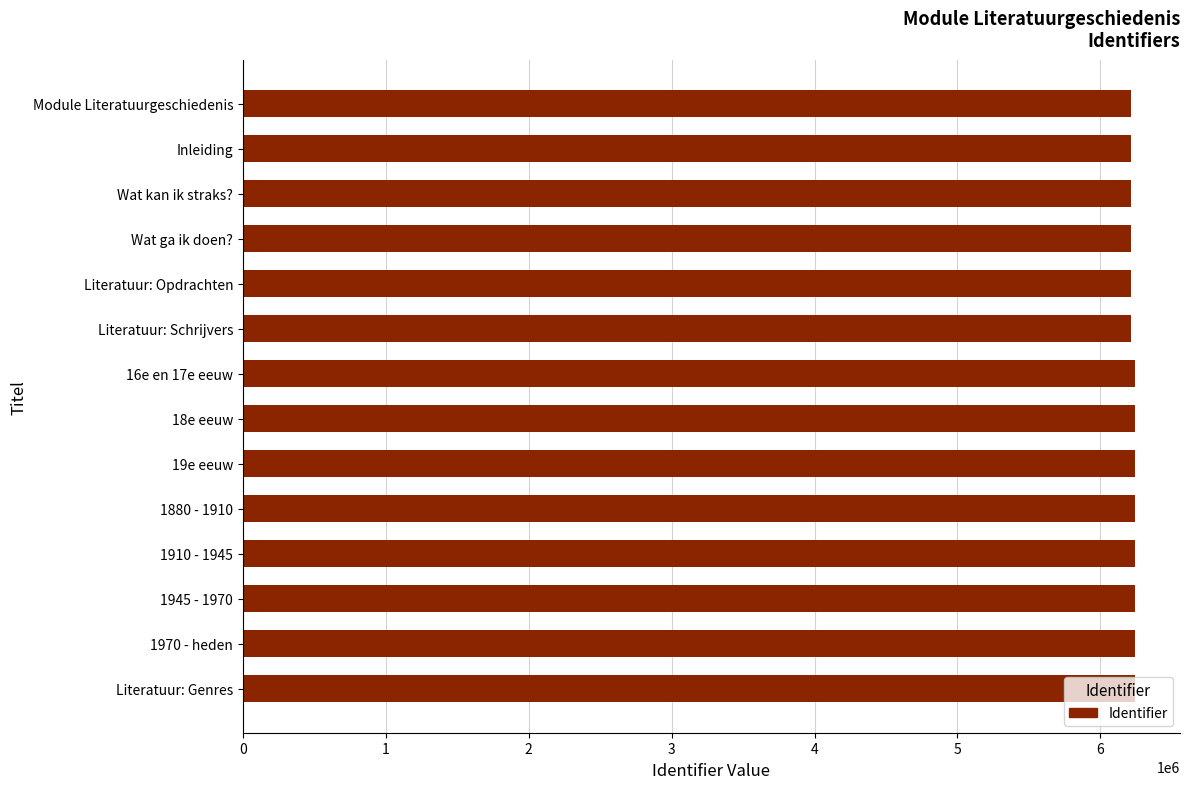

The value at Literatuur: Genres is 6244877. True or false?

True